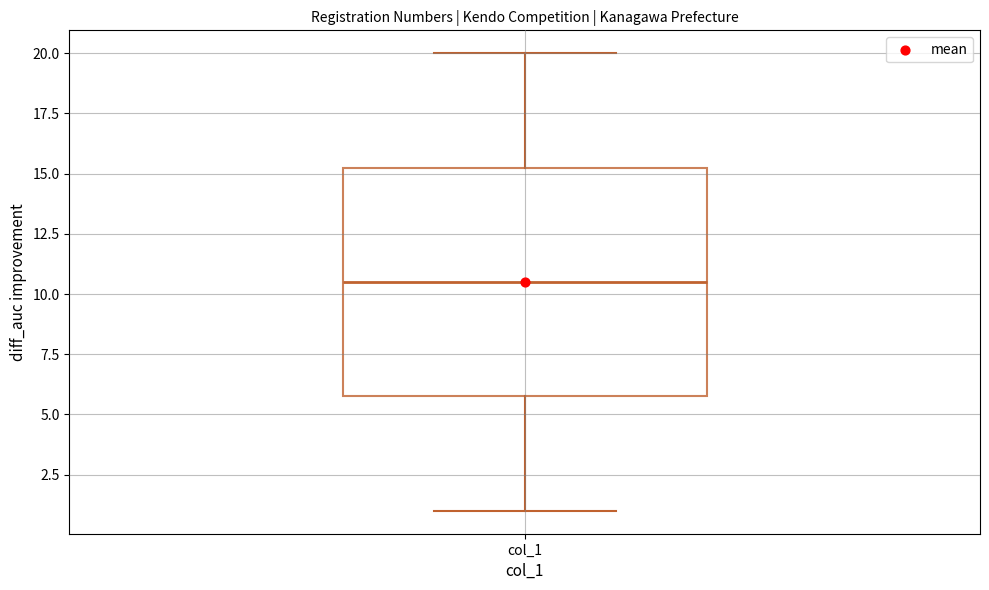

Where is the lower edge of the box for col_1 on the y-axis? The values are not printed on the chart, so give them approximately, as read against the axis.

6.0